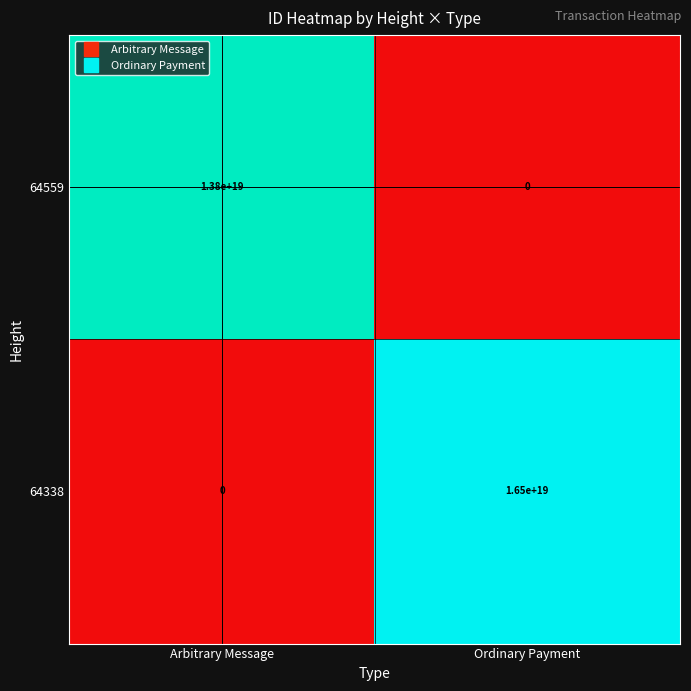

Which series has the largest range (max minus min)?

64338